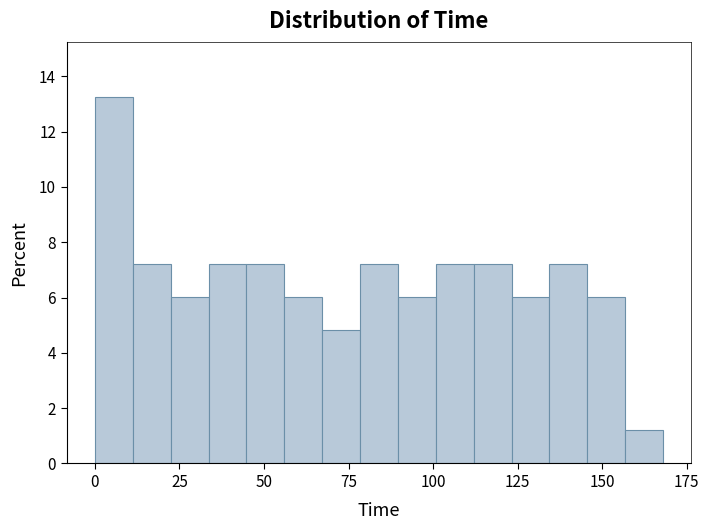

Around what value on the x-axis is the tallest bar? Give the approximate position of its centre, as read against the axis.

5